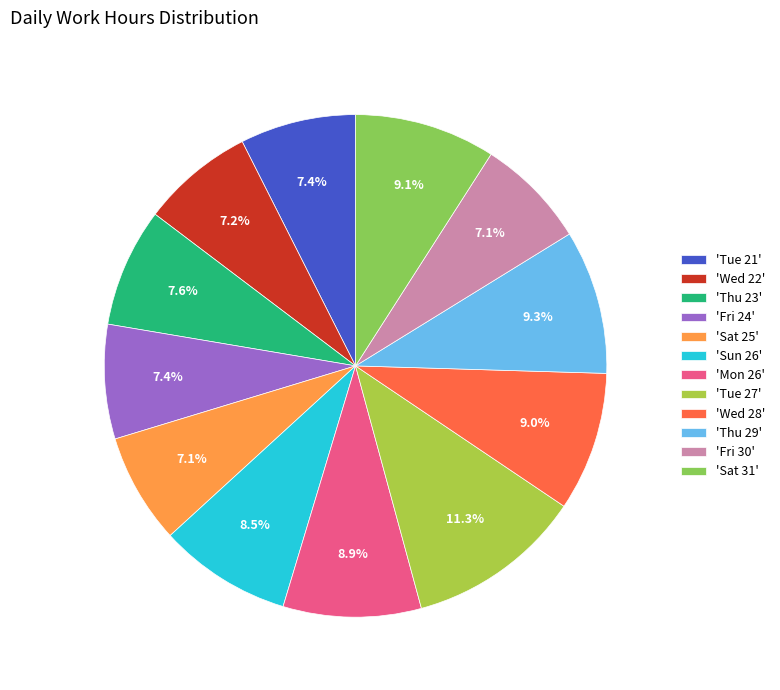

What is the largest slice in the pie chart?

'Tue 27'